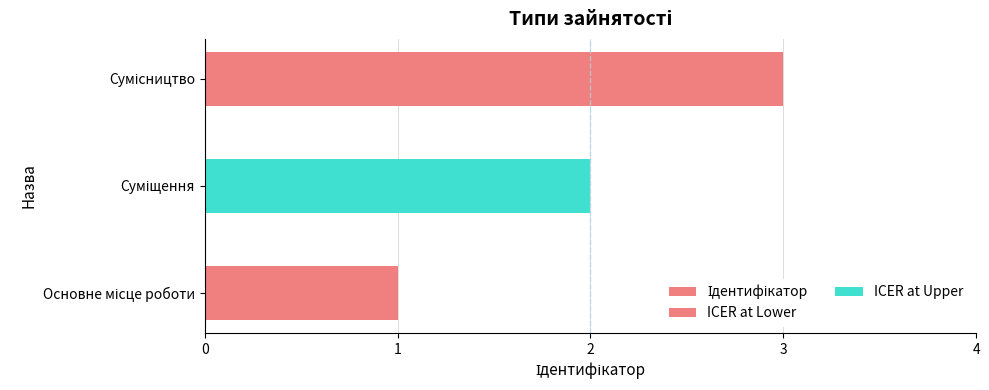

What is the value of the 2nd bar from the left?

2